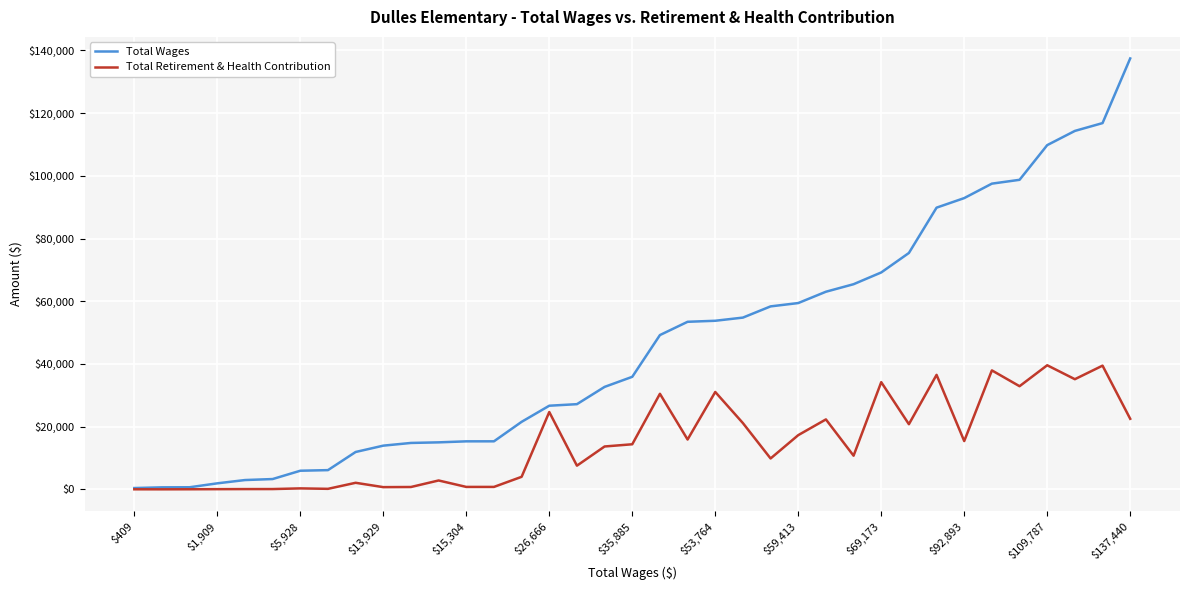

Rank the series by their maximum value, from lowest to highest.

Total Retirement & Health Contribution, Total Wages